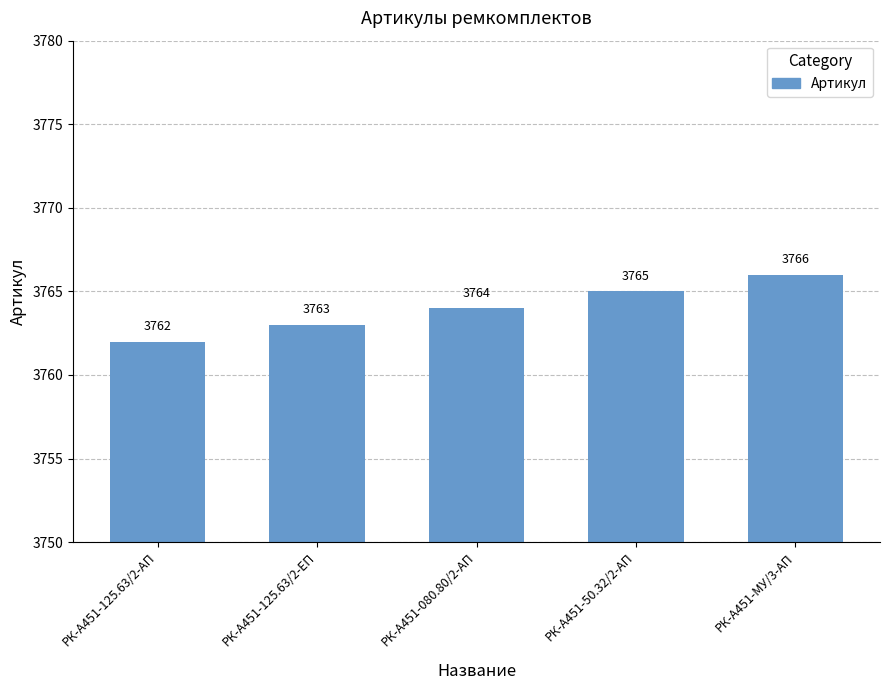

What position from the left is РК-А451-125.63/2-ЕП?

2